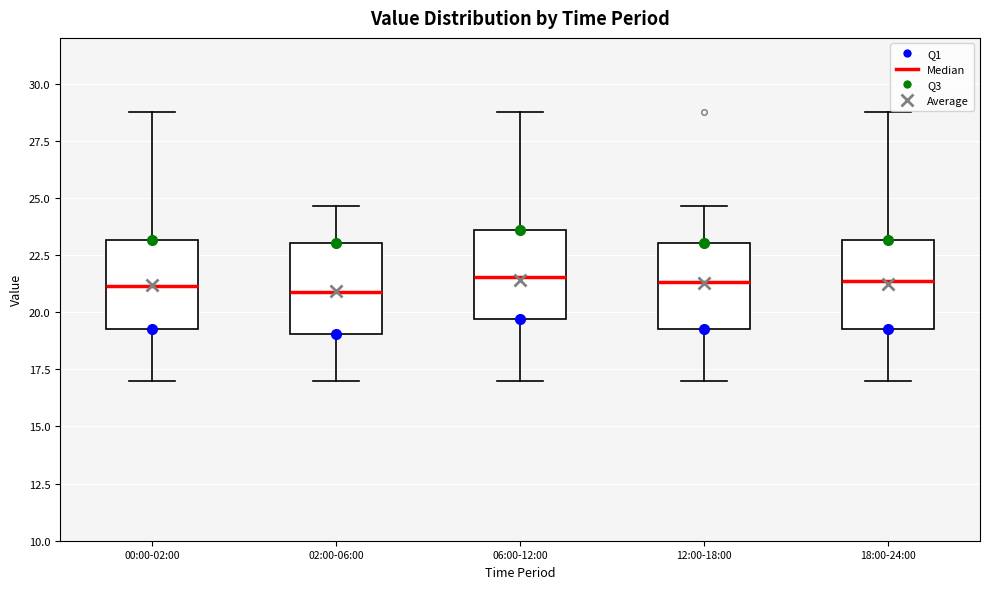

Where does the upper whisker of the box for 06:00-12:00 end on the y-axis? The values are not printed on the chart, so give them approximately, as read against the axis.

29.0